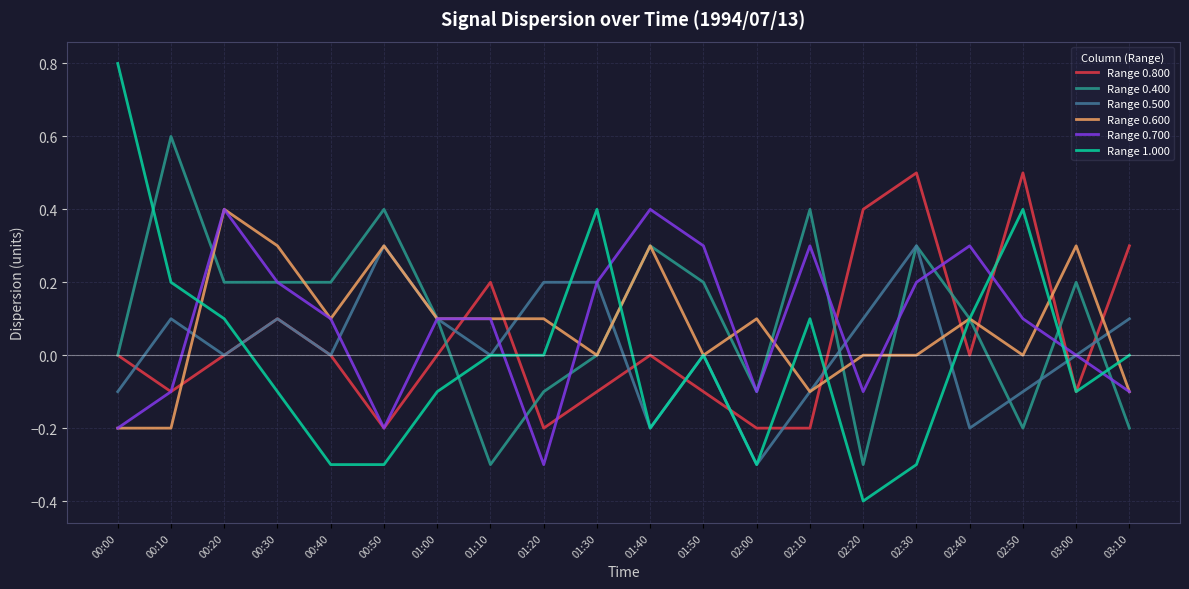

At which label does Range 0.600 reach its peak?

00:20